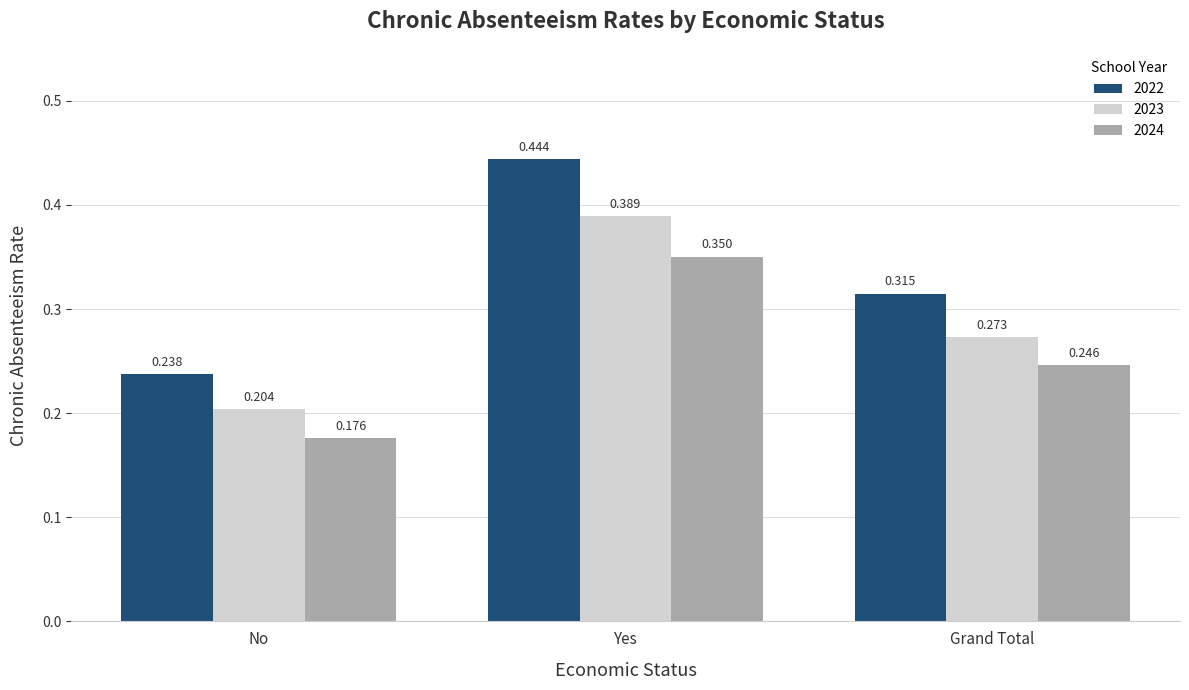

At which category does the chart reach its minimum across all series?

No